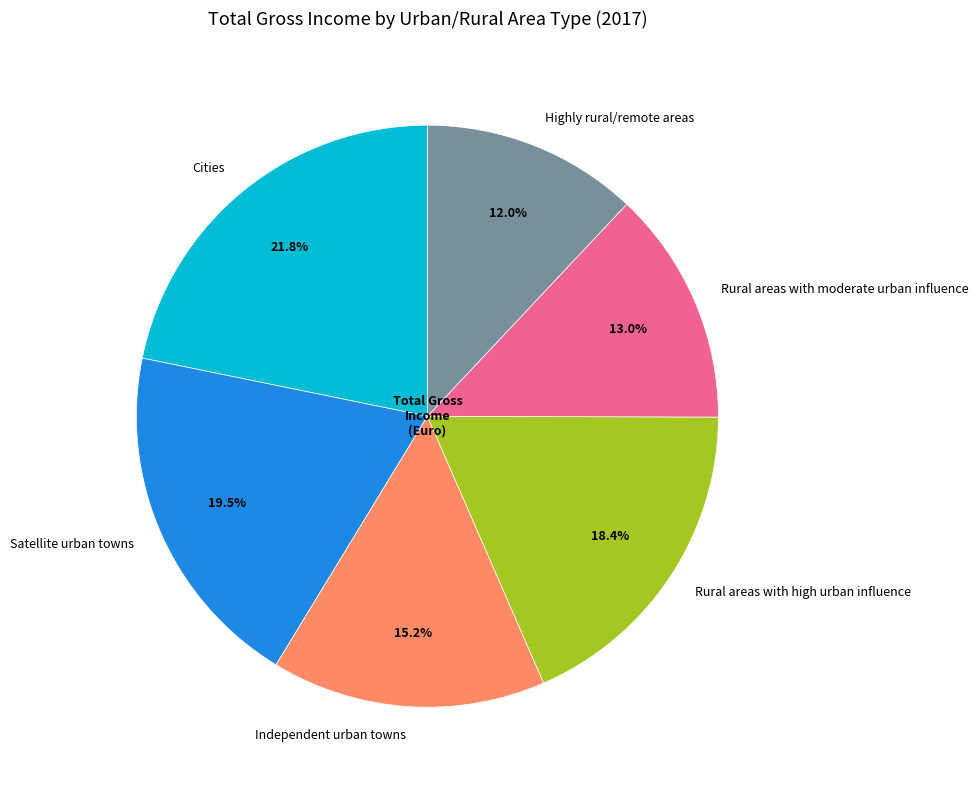

To the nearest percent, what is the average slice percentage?

17%